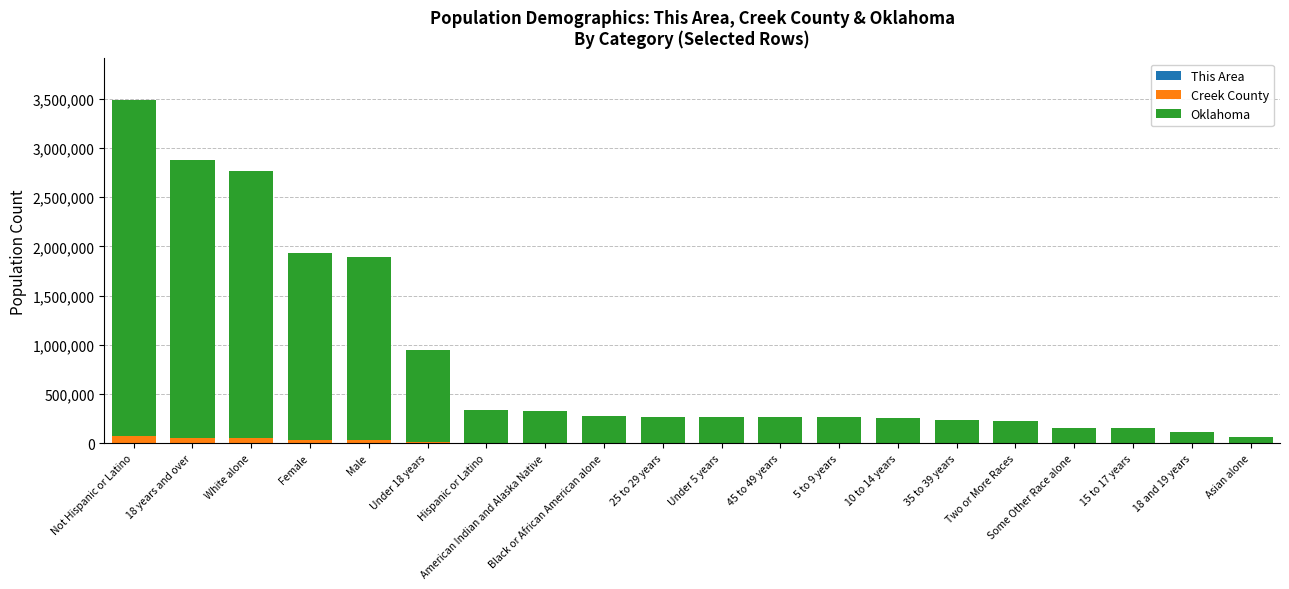

What is the difference between the second highest and minimum values in the Creek County series?

55534